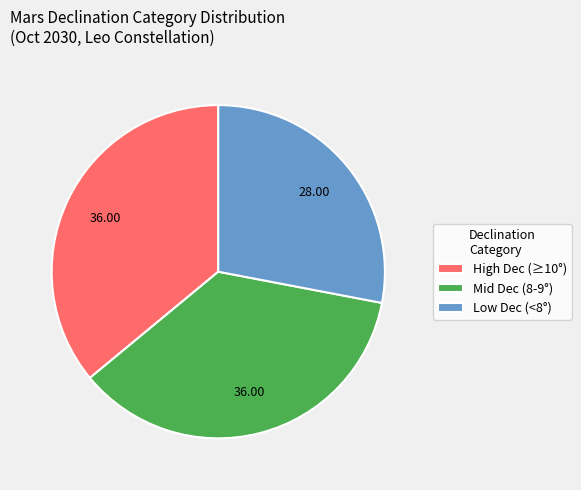

Is High Dec (≥10°) the majority of the pie?

No